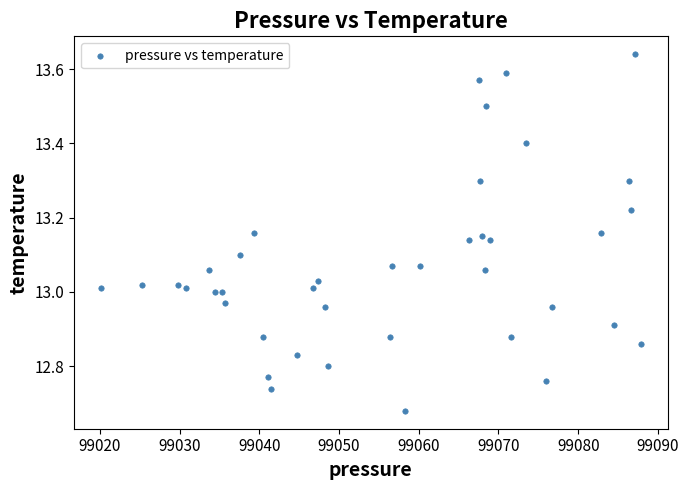

What is the range of X values (max minus min)?

67.7